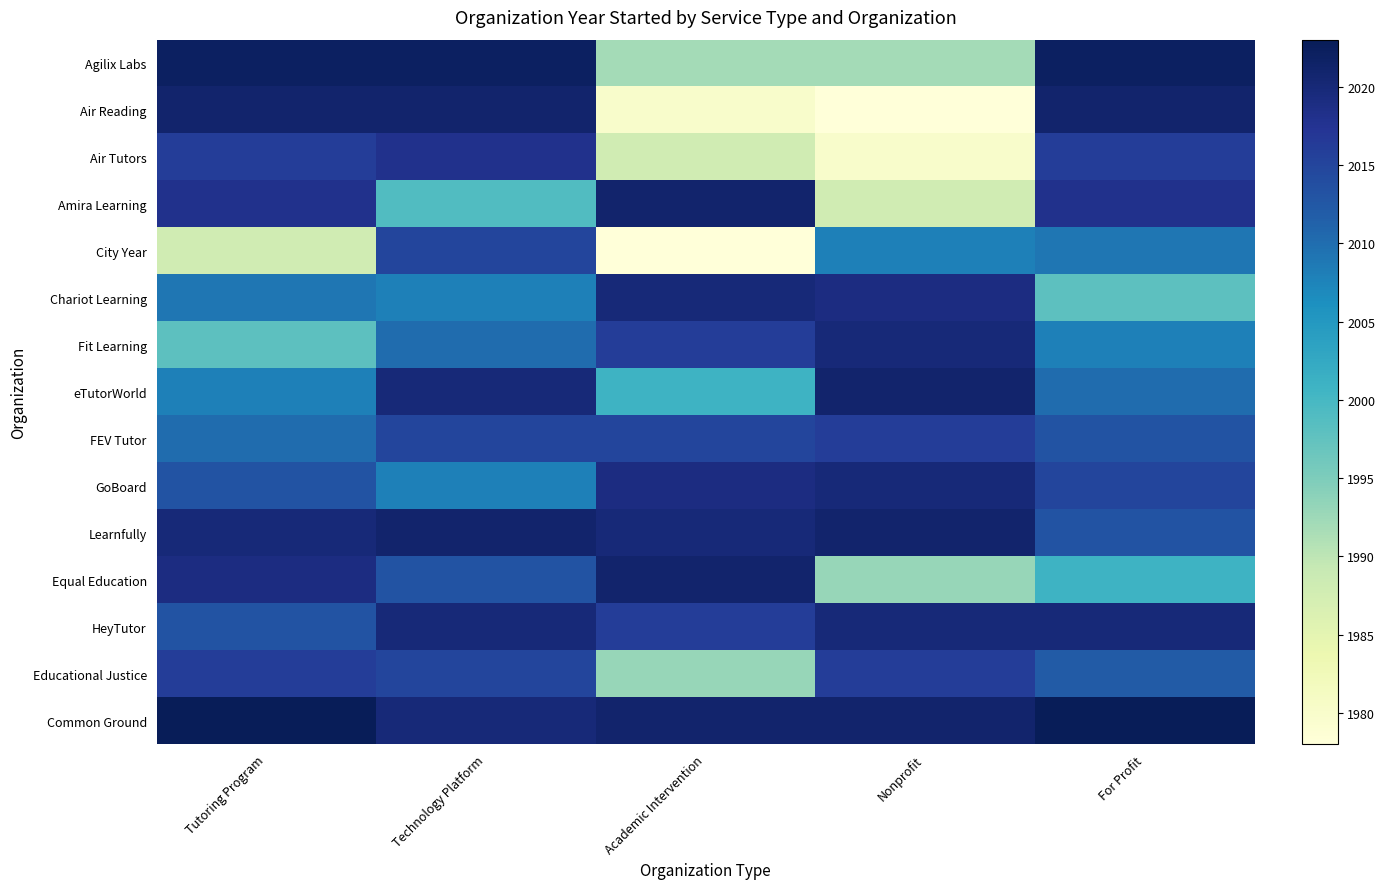

Which has a higher value, Technology Platform or For Profit?

Technology Platform